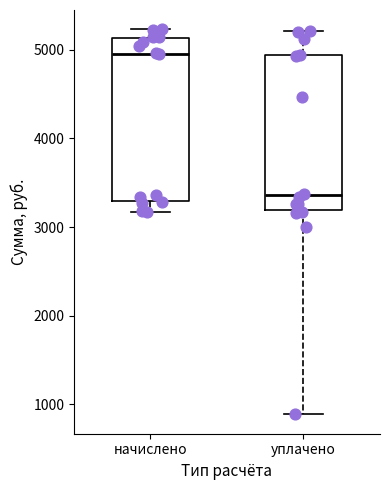

Where is the lower edge of the box for уплачено on the y-axis? The values are not printed on the chart, so give them approximately, as read against the axis.

3200